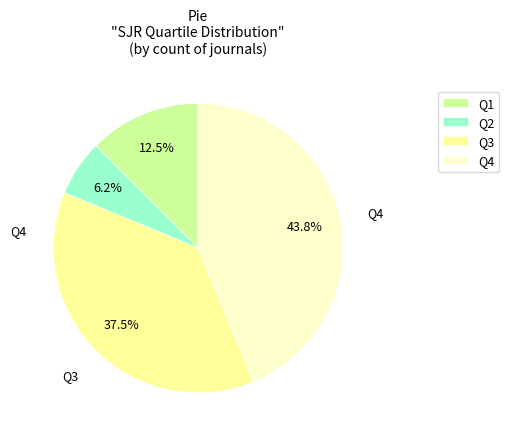

What is the smallest slice in the pie chart?

Q2